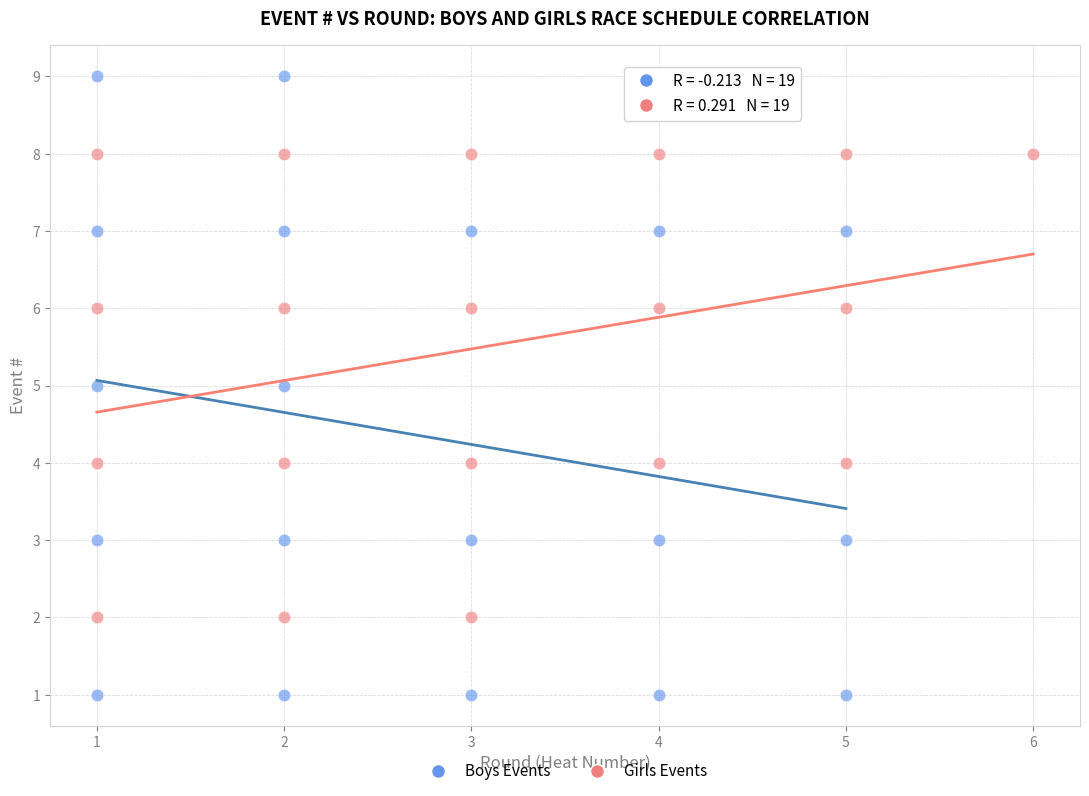

Which series has the largest Y range (max minus min)?

Boys Events